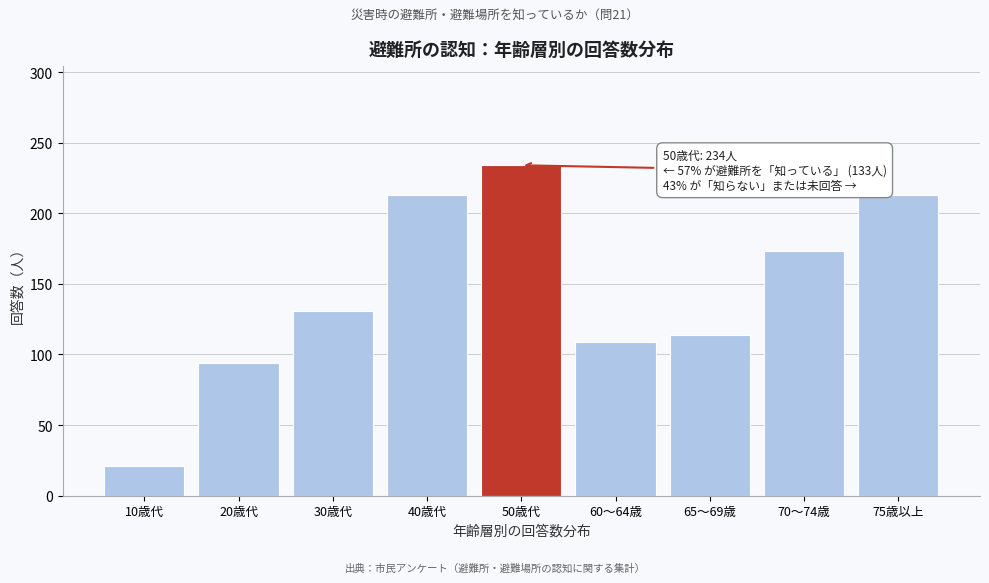

Reading left to right, transcribe all the data shown in this chart.

21	94	131	213	234	109	114	173	213